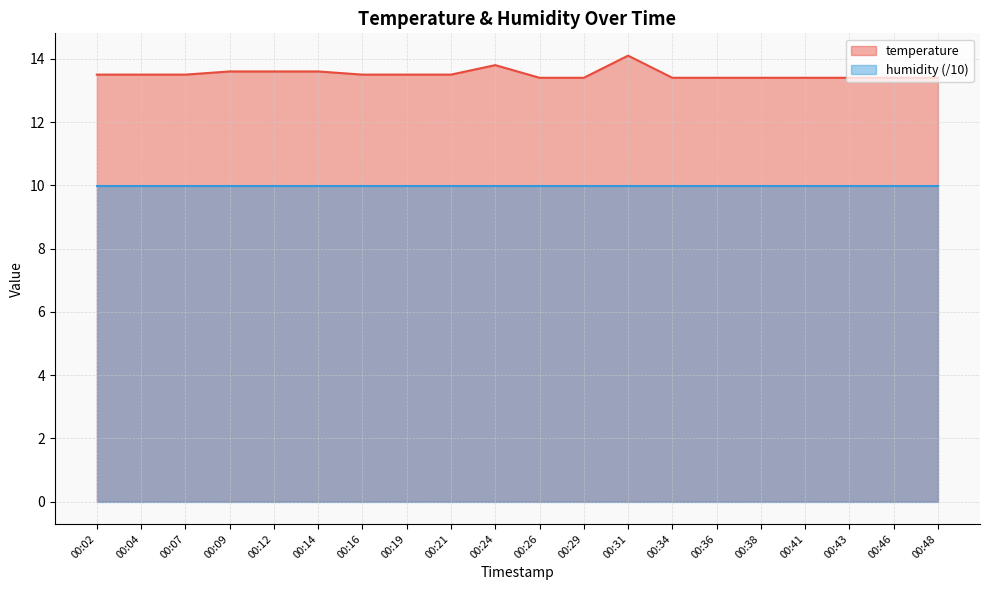

Reading right to left, extract all data points from this chart.

13.4	13.4	13.4	13.4	13.4	13.4	13.4	14.1	13.4	13.4	13.8	13.5	13.5	13.5	13.6	13.6	13.6	13.5	13.5	13.5